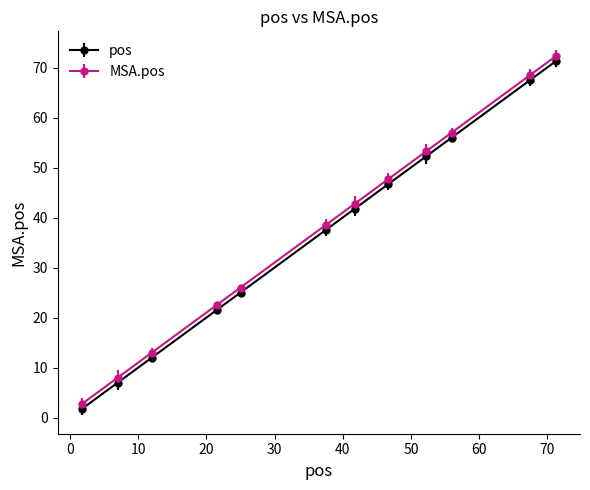

True or false: MSA.pos has more than 2 points higher than both neighbors.

False